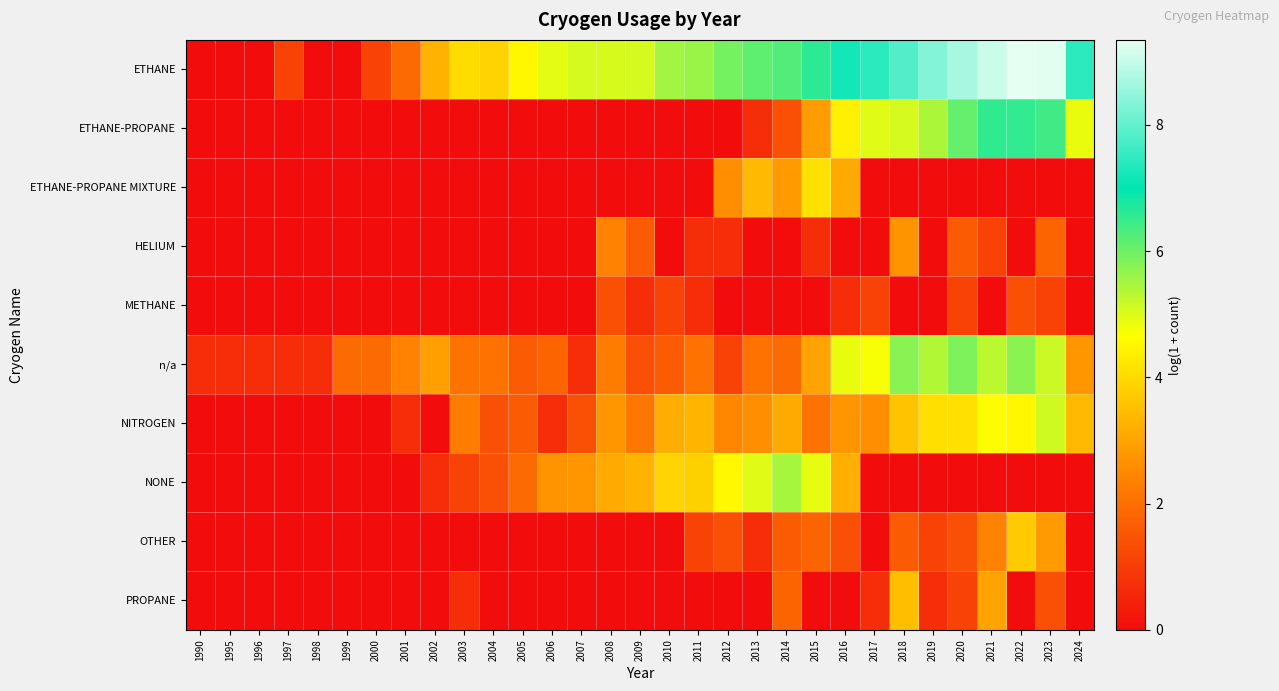

At which label is ETHANE-PROPANE closest to 3?

2015